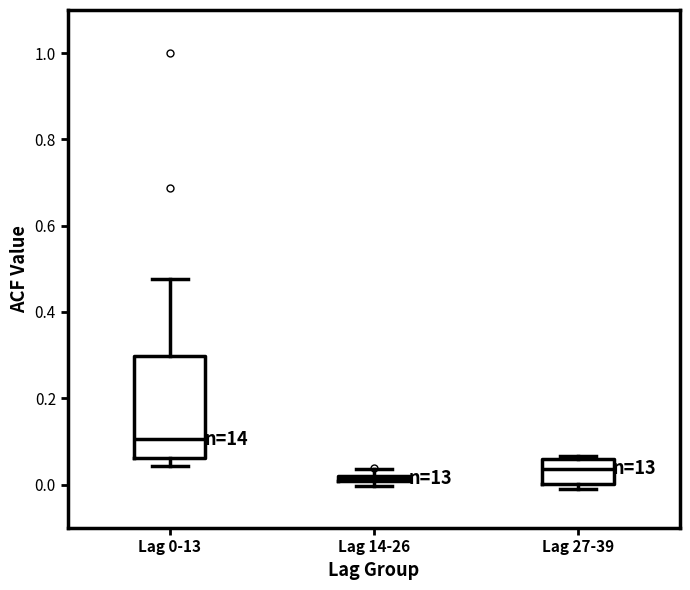

Where is the upper edge of the box for Lag 14-26 on the y-axis? The values are not printed on the chart, so give them approximately, as read against the axis.

0.02